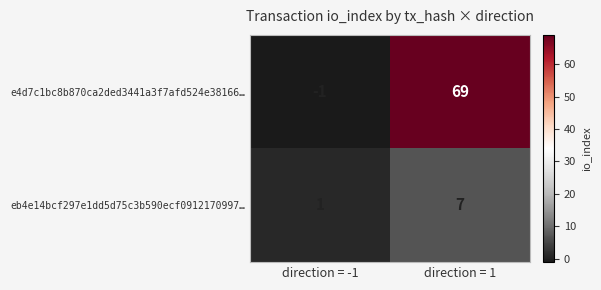

Rank the series by their average value, from highest to lowest.

e4d7c1bc8b870ca2ded3441a3f7afd524e38166…, eb4e14bcf297e1dd5d75c3b590ecf0912170997…